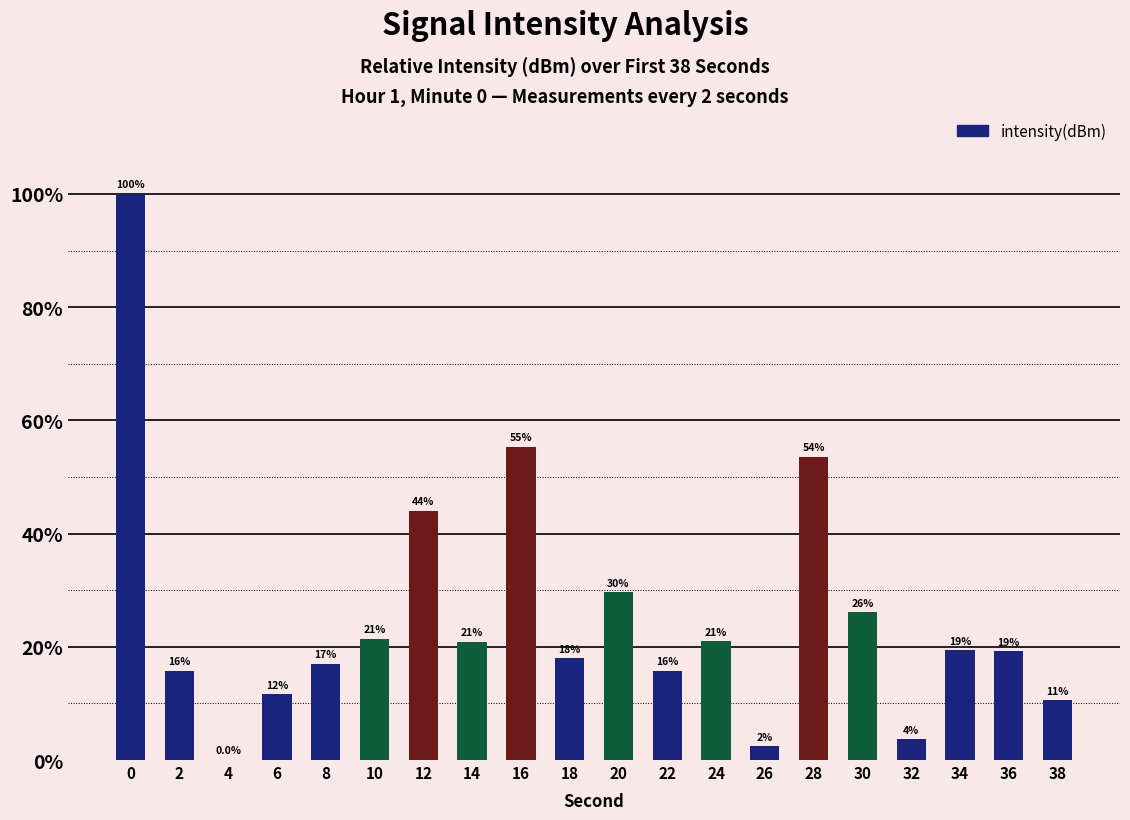

What is the value of the 8th bar from the left?

20.9